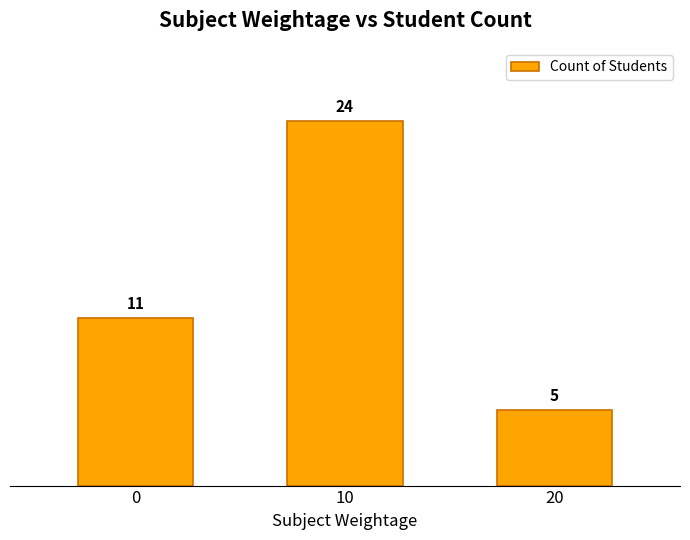

Is it true that the value at 10 is 38?

False